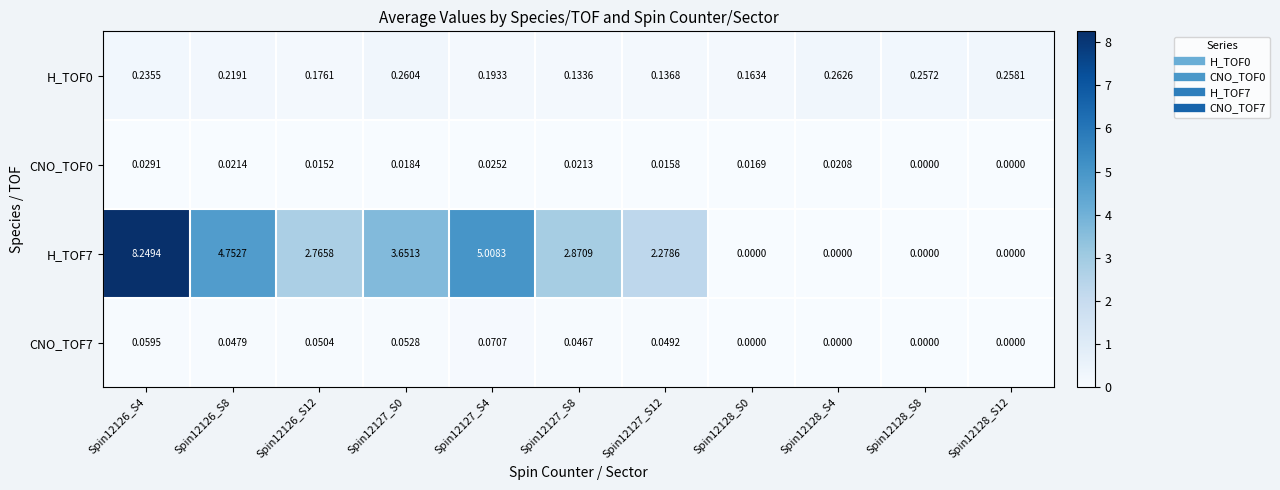

Is the value of CNO_TOF0 at Spin12126_S8 greater than the value of CNO_TOF7 at Spin12127_S12?

No